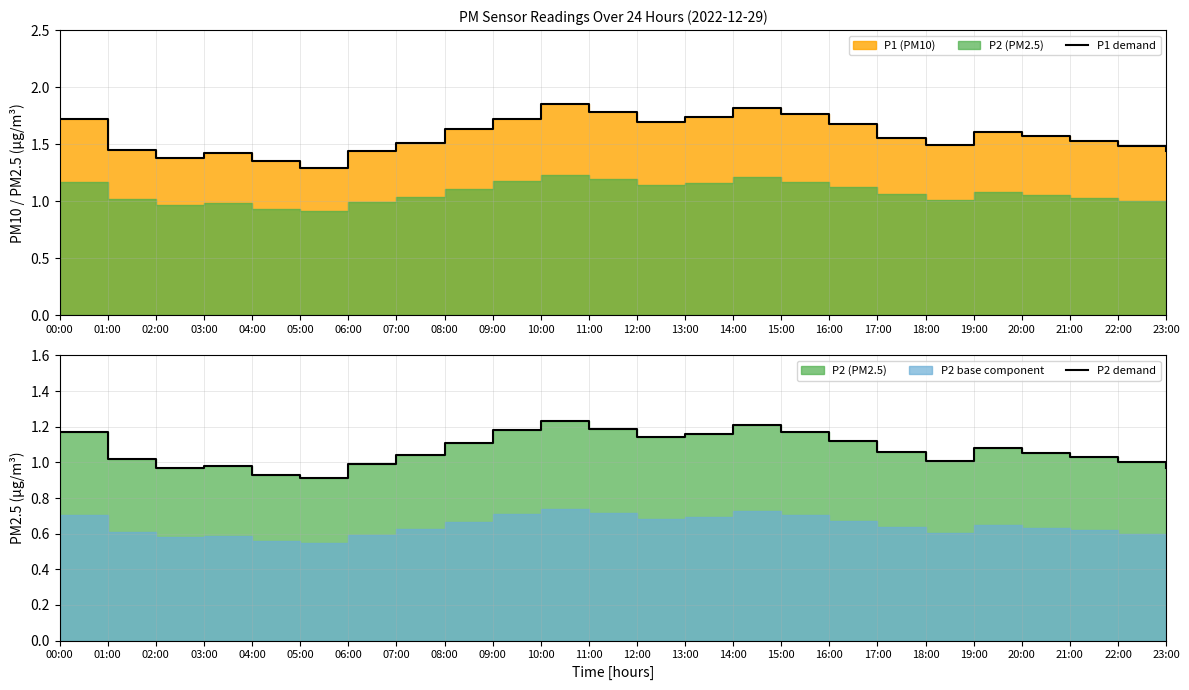

Reading left to right, transcribe all the data shown in this chart.

P1 demand: 00:00=1.7	01:00=1.4	02:00=1.4	03:00=1.4	04:00=1.4	05:00=1.3	06:00=1.4	07:00=1.5	08:00=1.6	09:00=1.7	10:00=1.9	11:00=1.8	12:00=1.7	13:00=1.7	14:00=1.8	15:00=1.8	16:00=1.7	17:00=1.6	18:00=1.5	19:00=1.6	20:00=1.6	21:00=1.5	22:00=1.5	23:00=1.4
P2 demand: 00:00=1.2	01:00=1.0	02:00=1.0	03:00=1.0	04:00=0.9	05:00=0.9	06:00=1.0	07:00=1.0	08:00=1.1	09:00=1.2	10:00=1.2	11:00=1.2	12:00=1.1	13:00=1.2	14:00=1.2	15:00=1.2	16:00=1.1	17:00=1.1	18:00=1.0	19:00=1.1	20:00=1.1	21:00=1.0	22:00=1.0	23:00=1.0